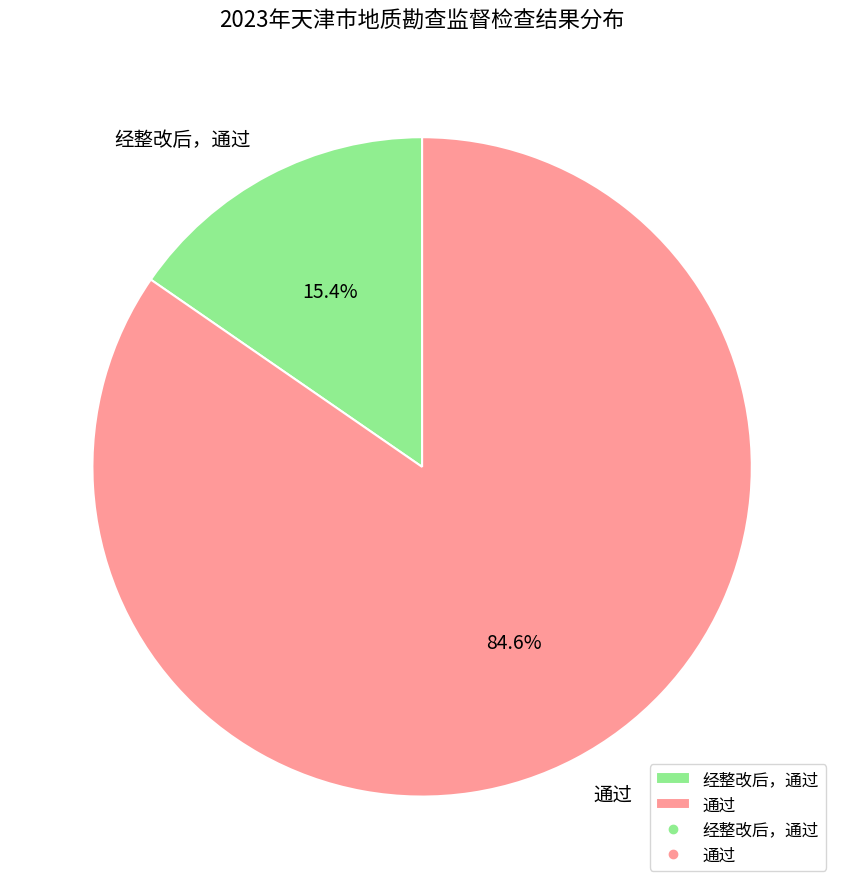

The 经整改后，通过 slice represents 24% of the pie. True or false?

False